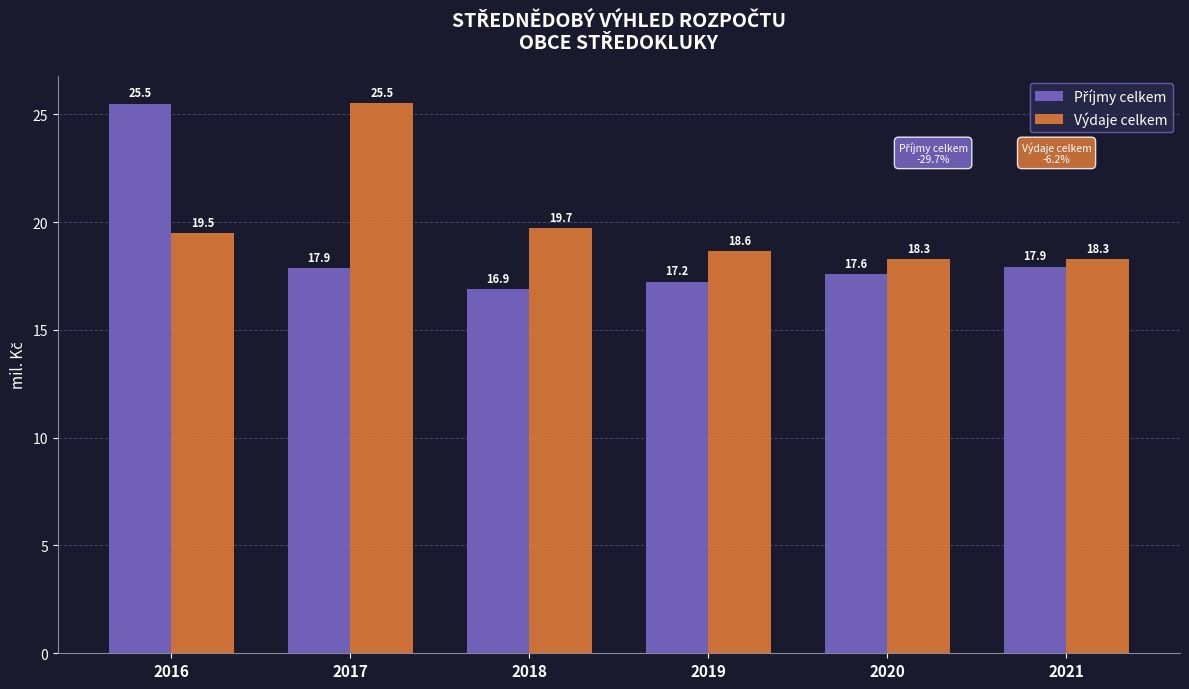

What is the difference between the maximum and second lowest values in the Výdaje celkem series?

7.2